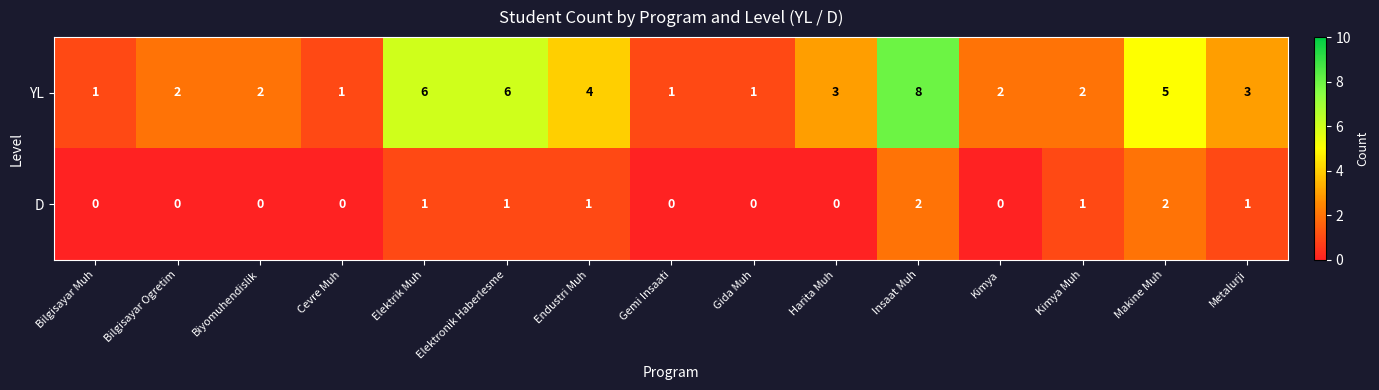

Where is YL nearest to the value 4?

Endustri Muh